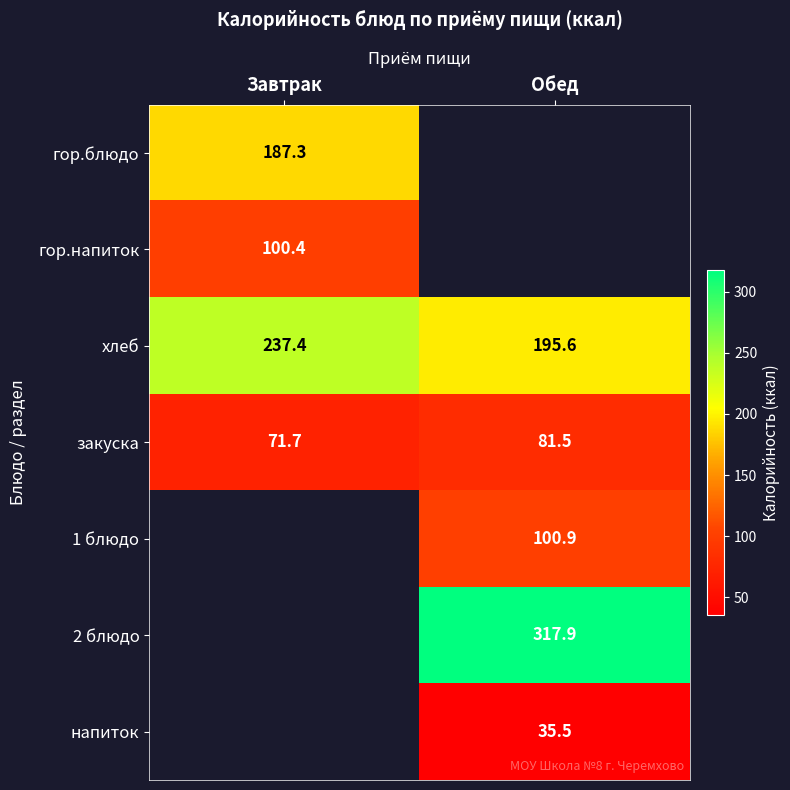

True or false: 2 блюдо has a value of 190.1 at Обед.

False